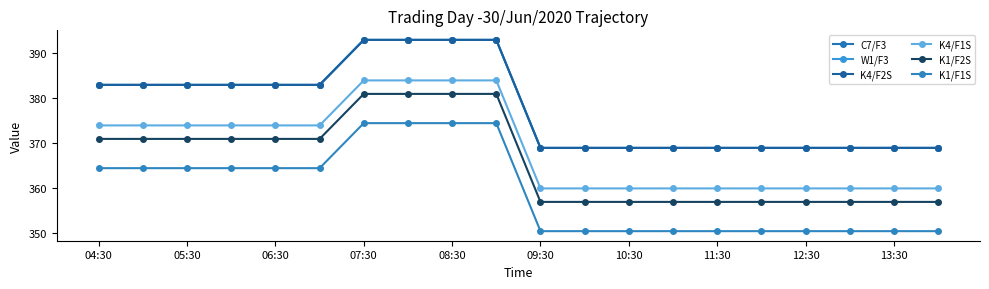

True or false: K1/F2S and K4/F1S cross at least once.

False